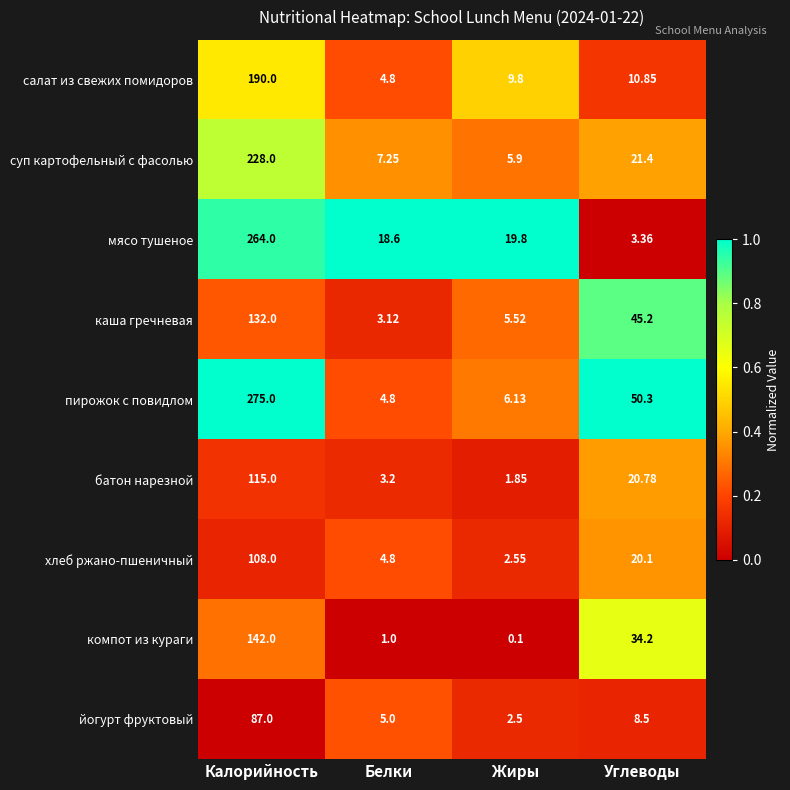

What is the maximum value shown in the chart?

275.0